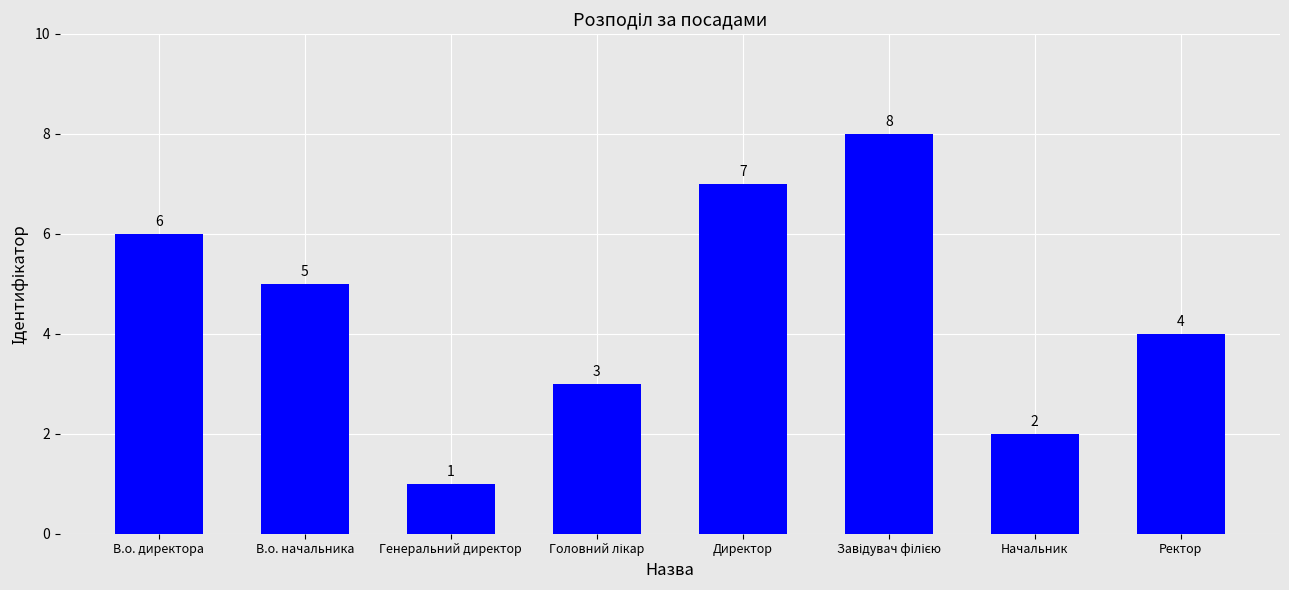

What is the sum of all values?

36